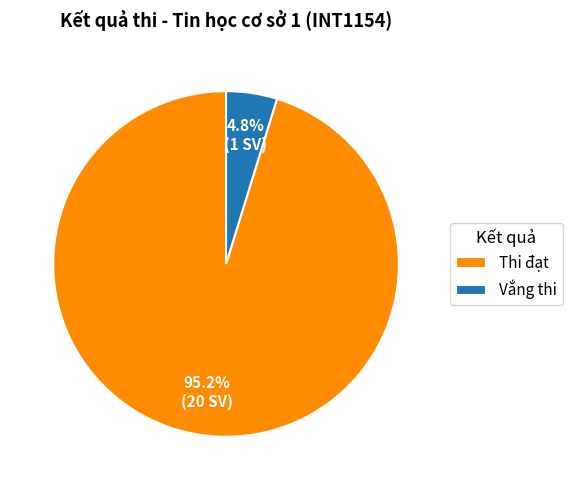

Does any single category account for the majority?

Yes